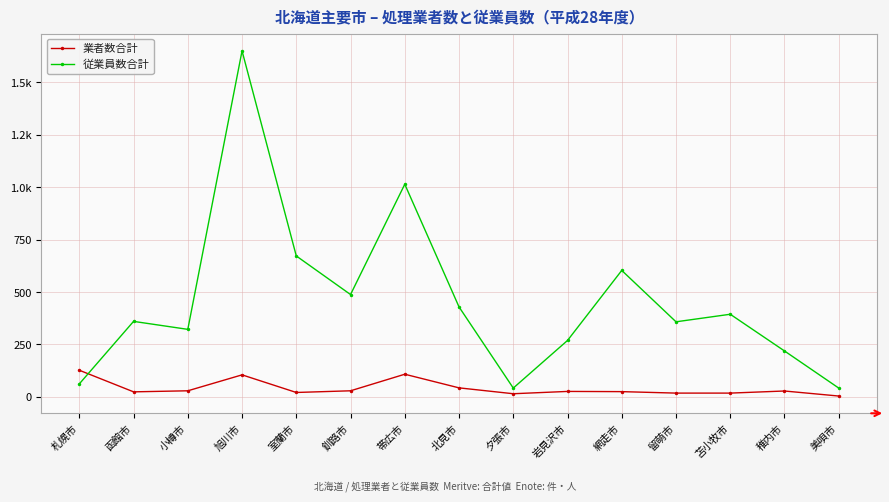

List the series in order of their overall mean, highest first.

従業員数合計, 業者数合計